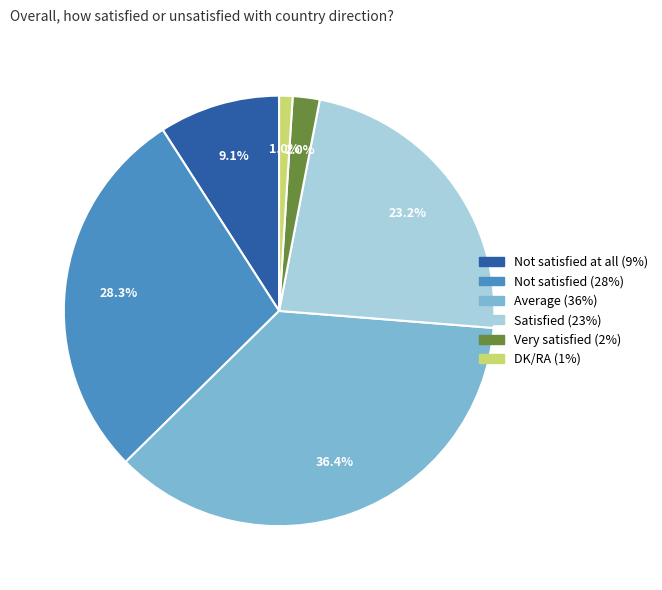

Is there any slice that represents more than half of the pie?

No